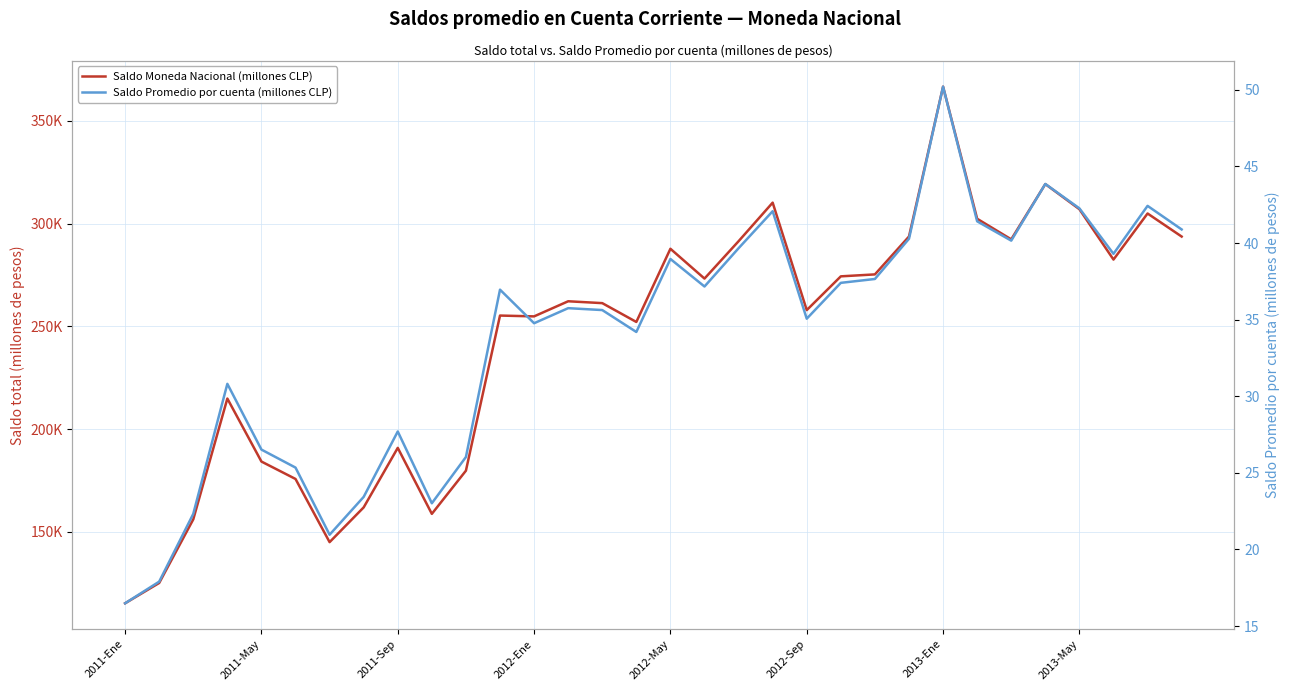

At how many categories does at least one series exceed 307735?

3